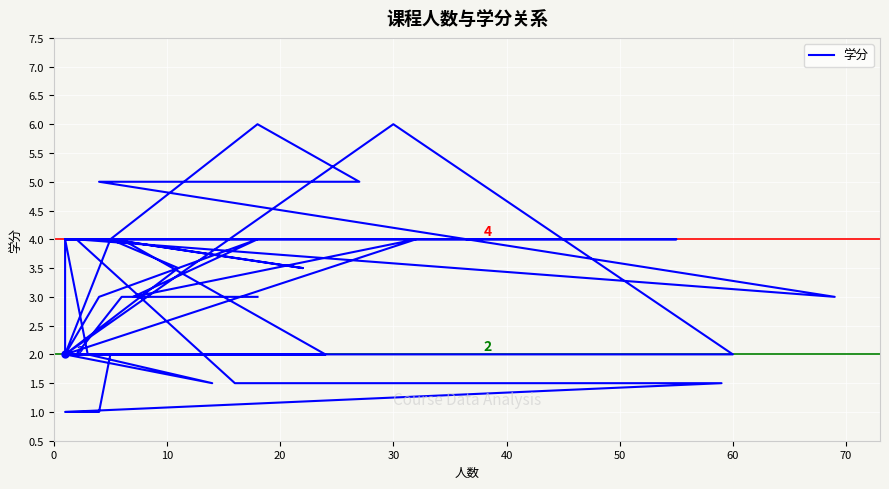

Is it true that the value at 70 is 4.0?

True